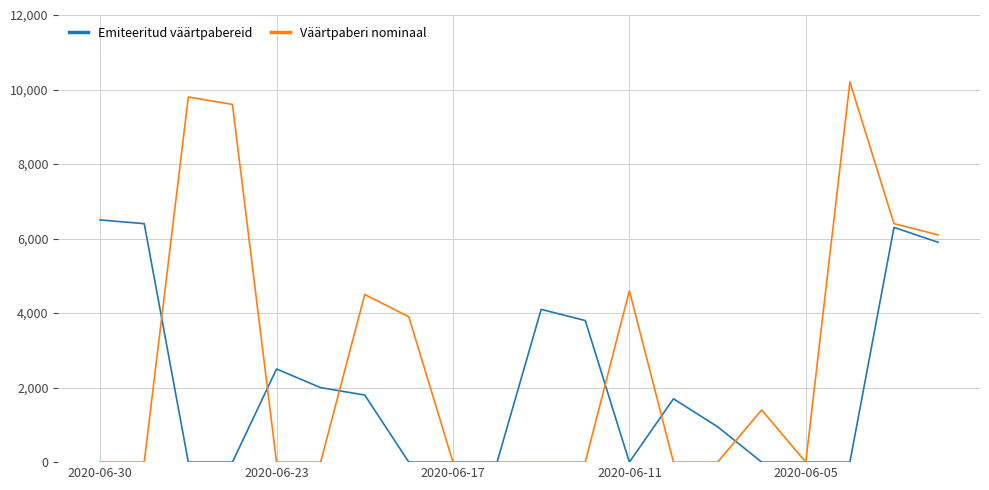

Rank the series by their average value, from lowest to highest.

Emiteeritud väärtpabereid, Väärtpaberi nominaal